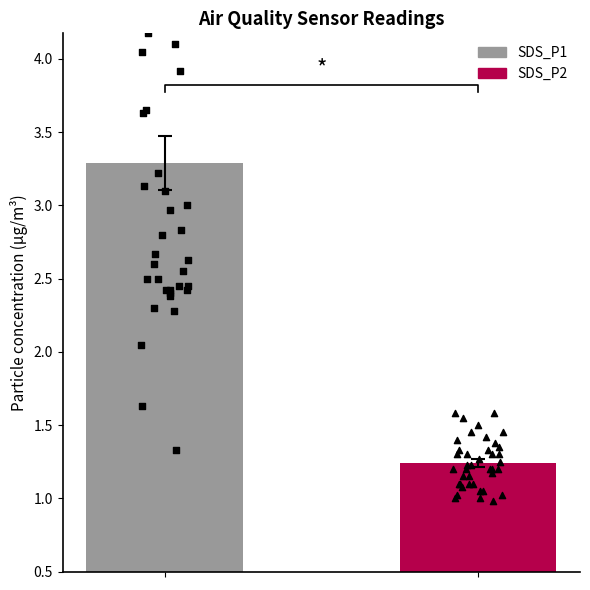

Which series has the largest total across all categories?

SDS_P1